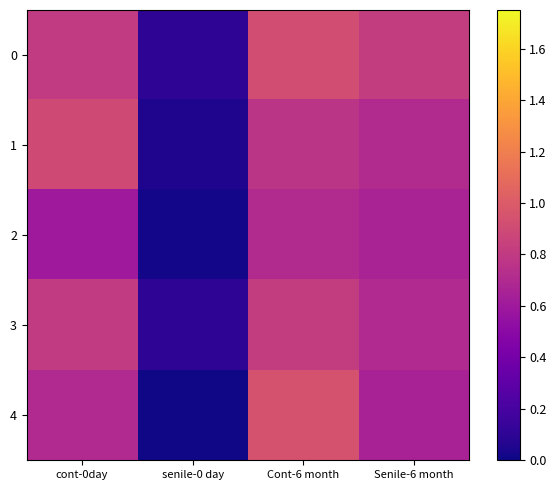

What is the difference between the highest and lowest values at cont-0day?

0.3